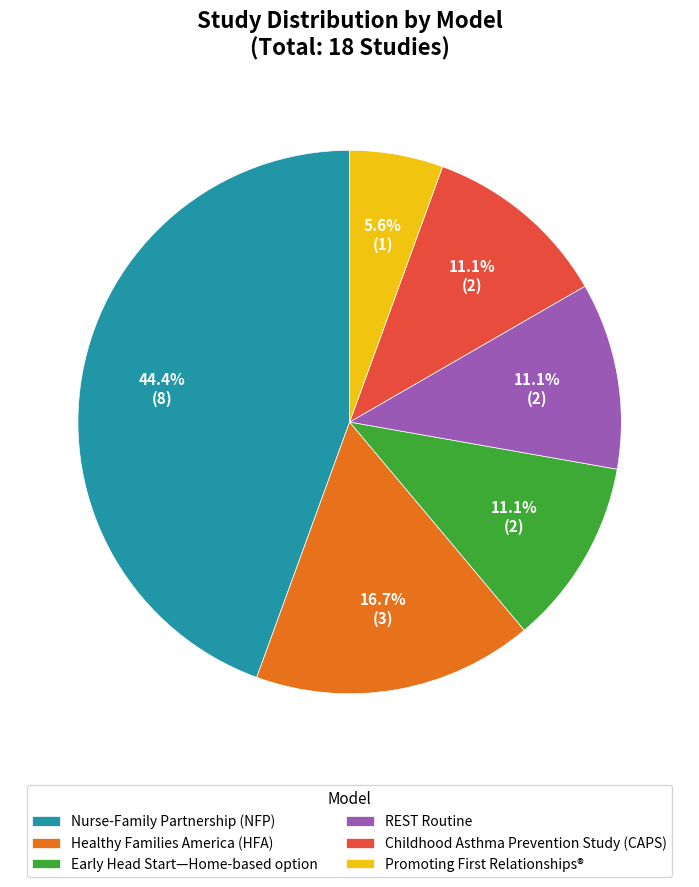

Count the number of slices in the pie.

6